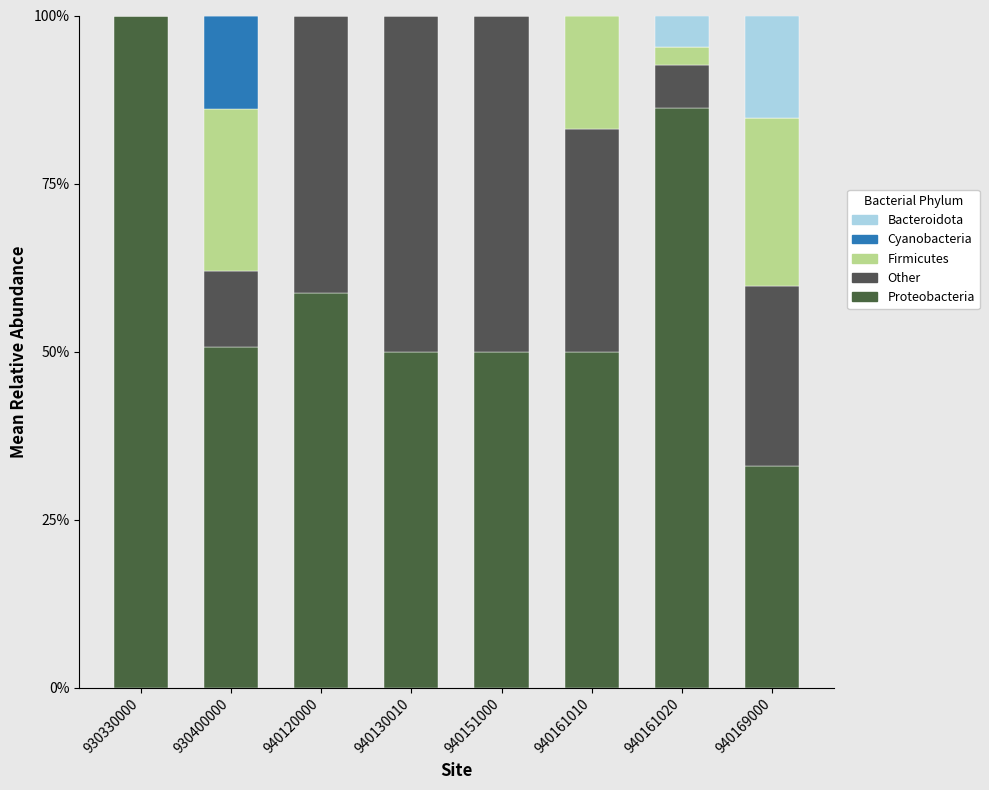

What is the highest value of the Proteobacteria series?

100.0